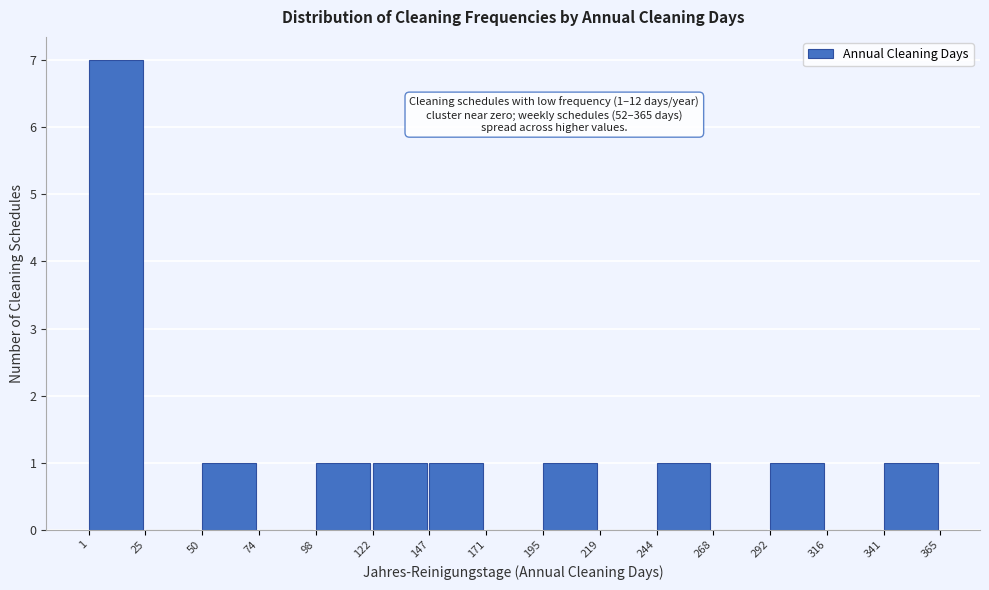

Over which range of the x-axis is the bar tallest?

1 to 25